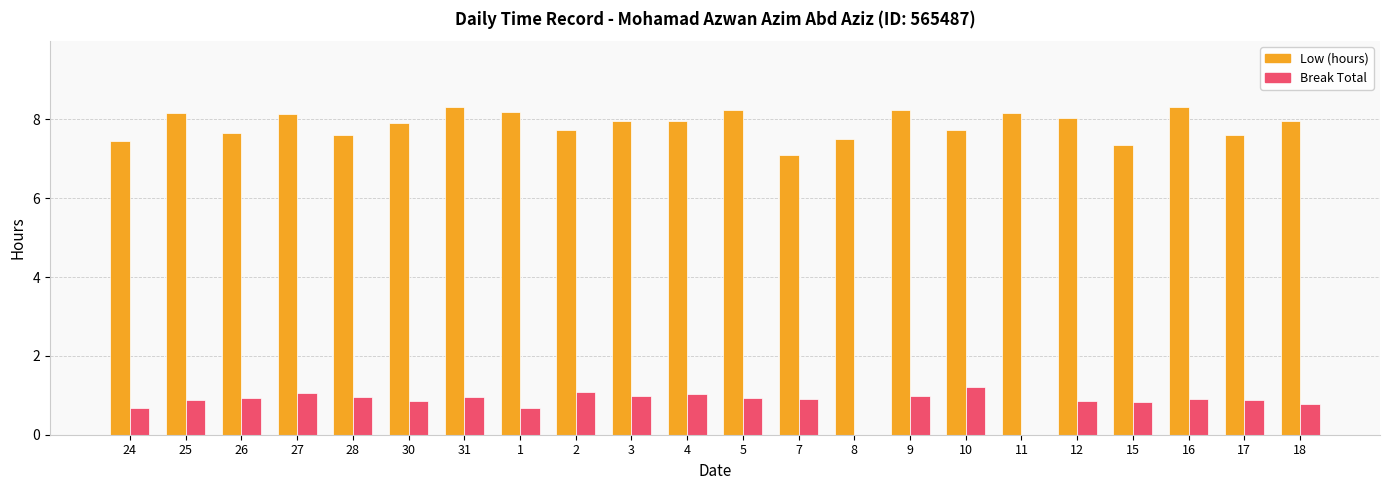

What is the total value across all series at 30?

8.8